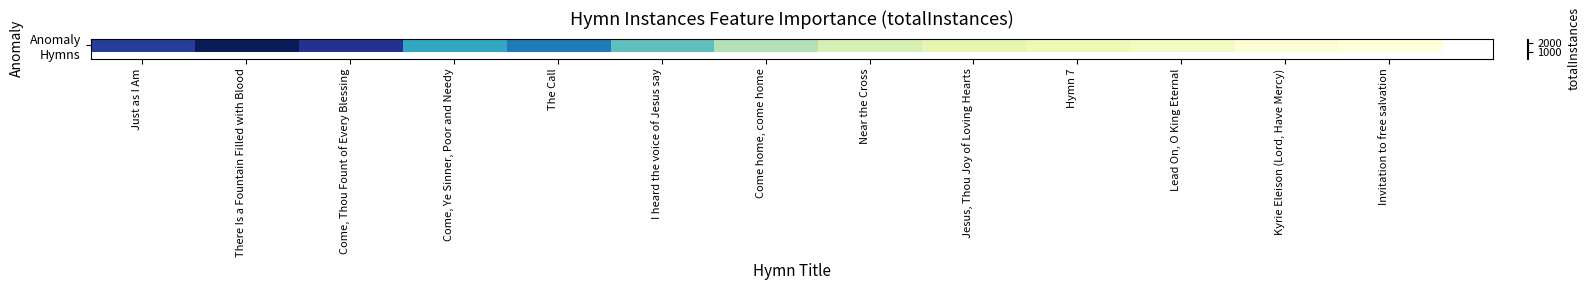

What is the sum of all values?

14684